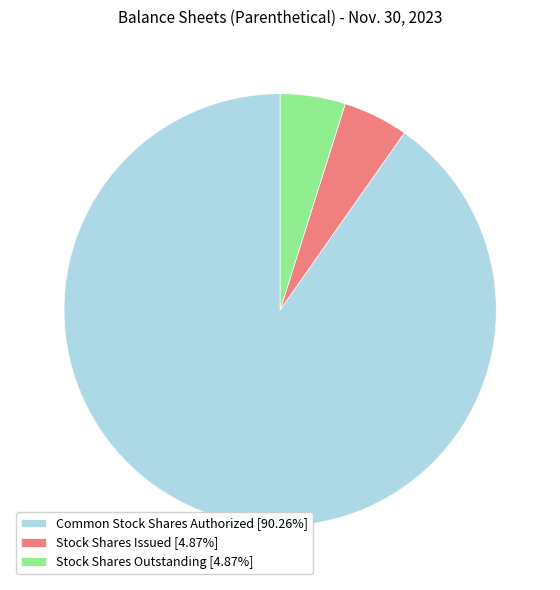

Count the number of slices in the pie.

3